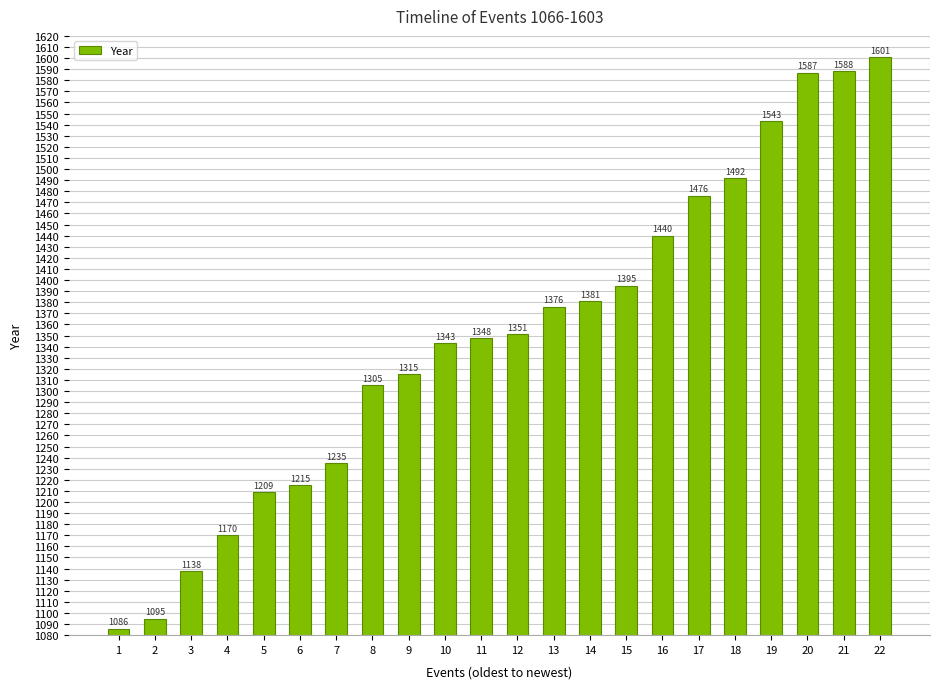

What is the approximate value at 20, to the nearest 10?

1590